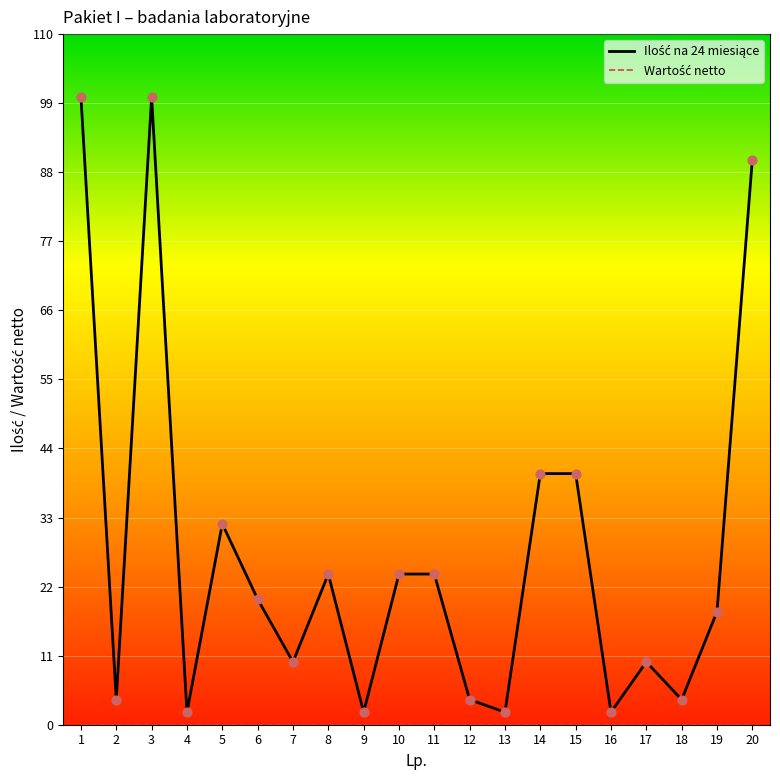

At how many categories does at least one series exceed 91?

2